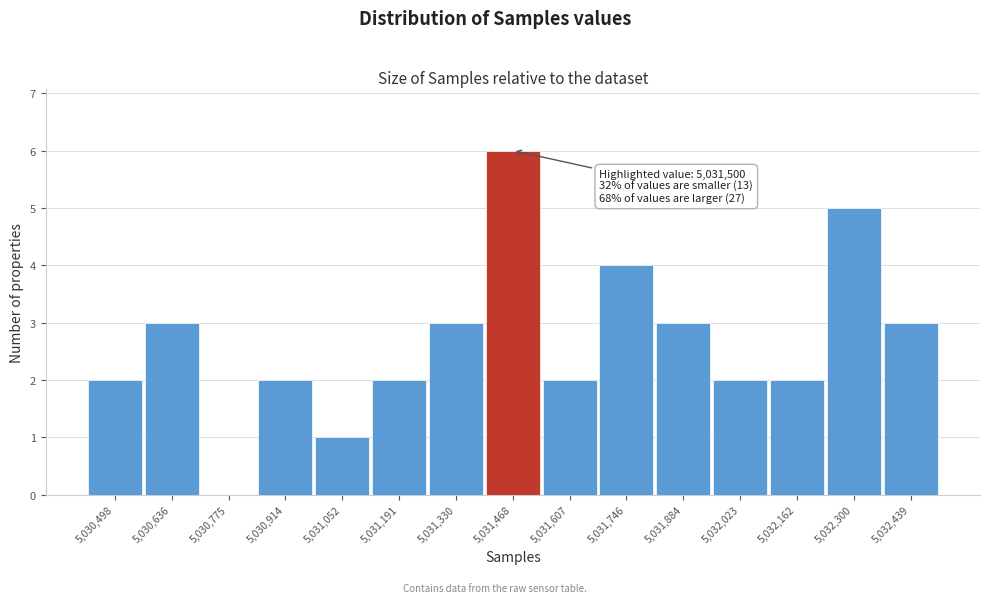

Reading left to right, transcribe all the data shown in this chart.

5,030,498=2	5,030,636=3	5,030,775=0	5,030,914=2	5,031,052=1	5,031,191=2	5,031,330=3	5,031,468=6	5,031,607=2	5,031,746=4	5,031,884=3	5,032,023=2	5,032,162=2	5,032,300=5	5,032,439=3